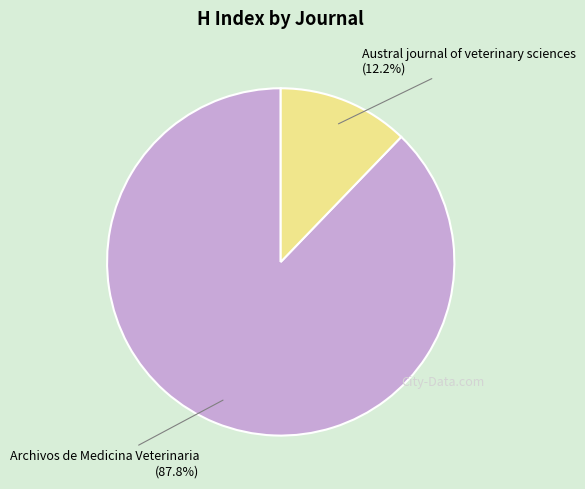

To the nearest percent, what portion does Austral journal of veterinary sciences represent?

12%